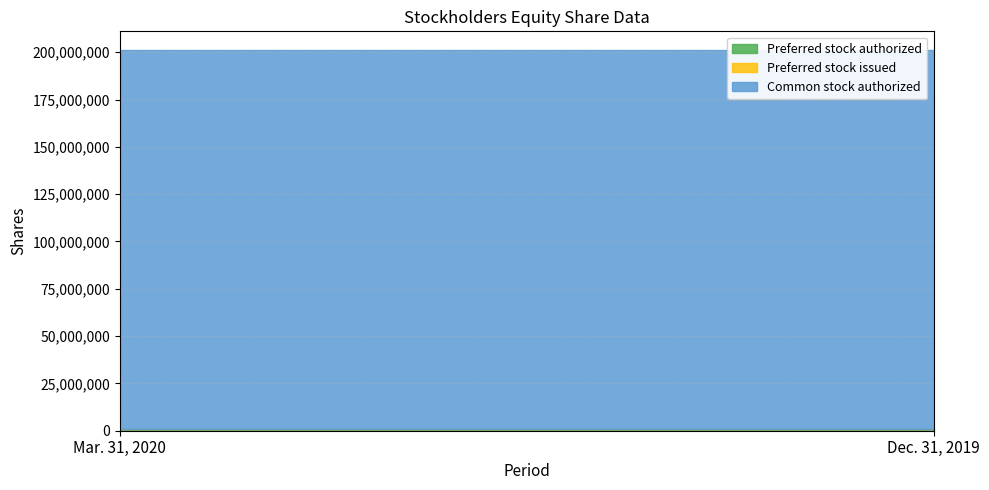

What is the total value across all series at Mar. 31, 2020?

201000000